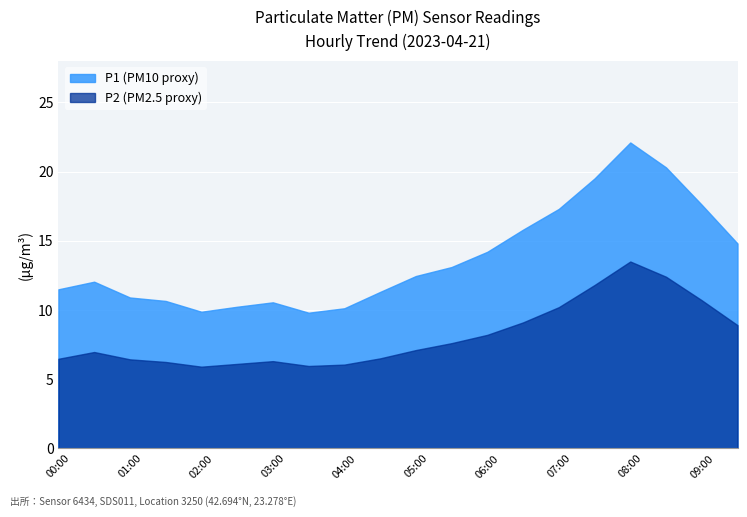

At which label is P2 closest to 9?

06:30